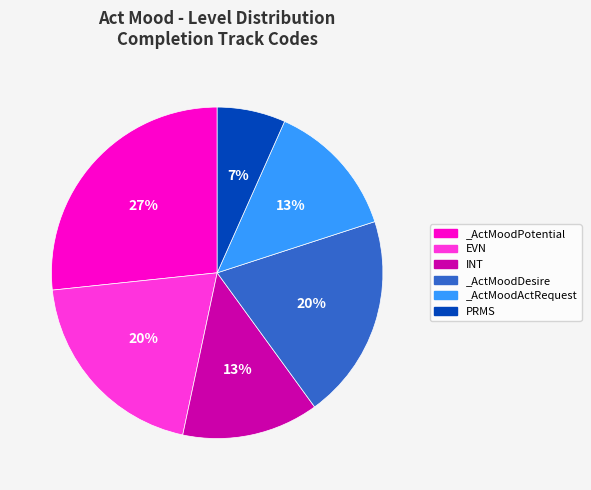

Which slice is the smallest?

PRMS